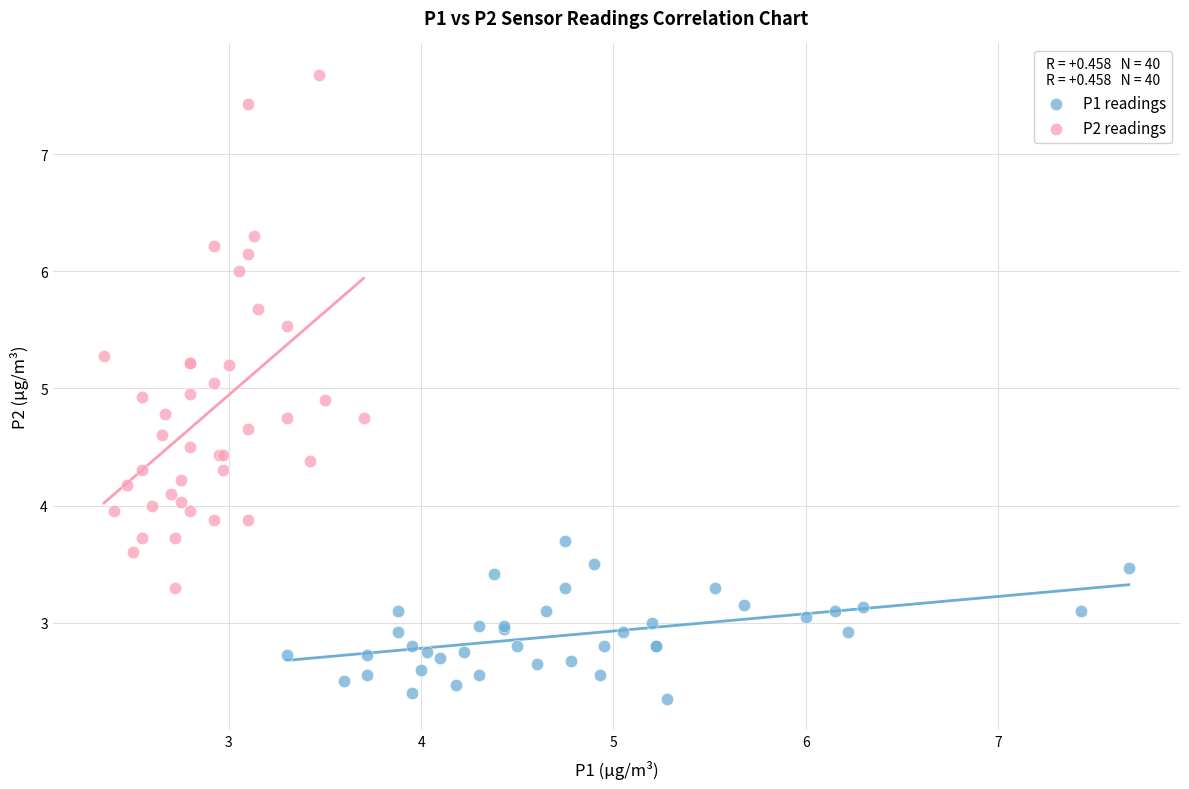

Which series has the largest Y range (max minus min)?

P2 readings